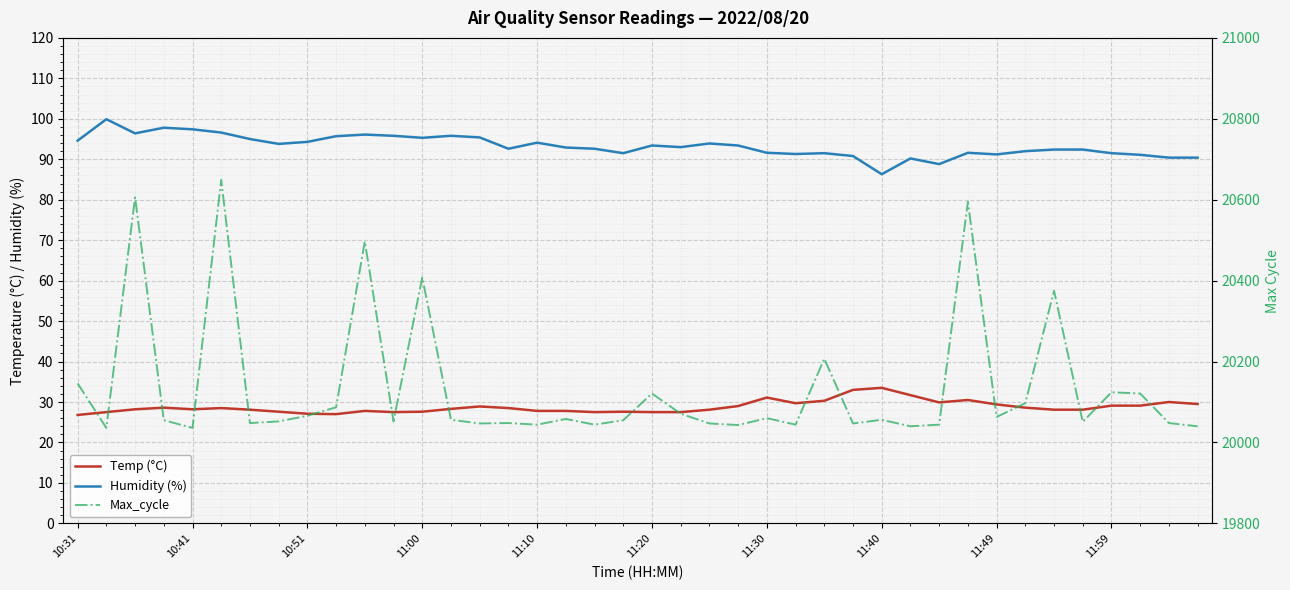

What is the difference between the Temp (°C) values at 10:41 and 33?

1.1